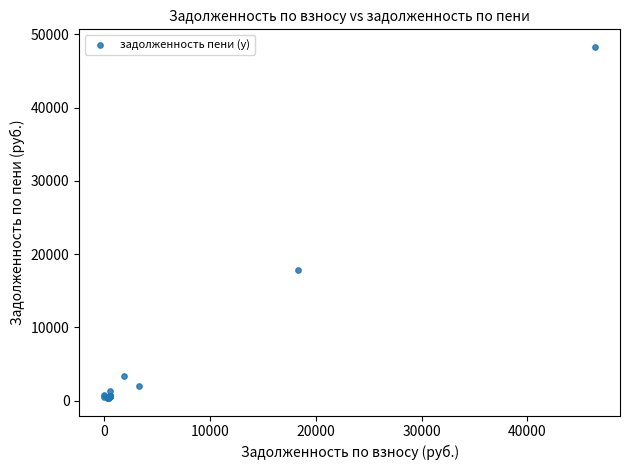

What Y value in the scatter plot is closest to 24322?

17806.7